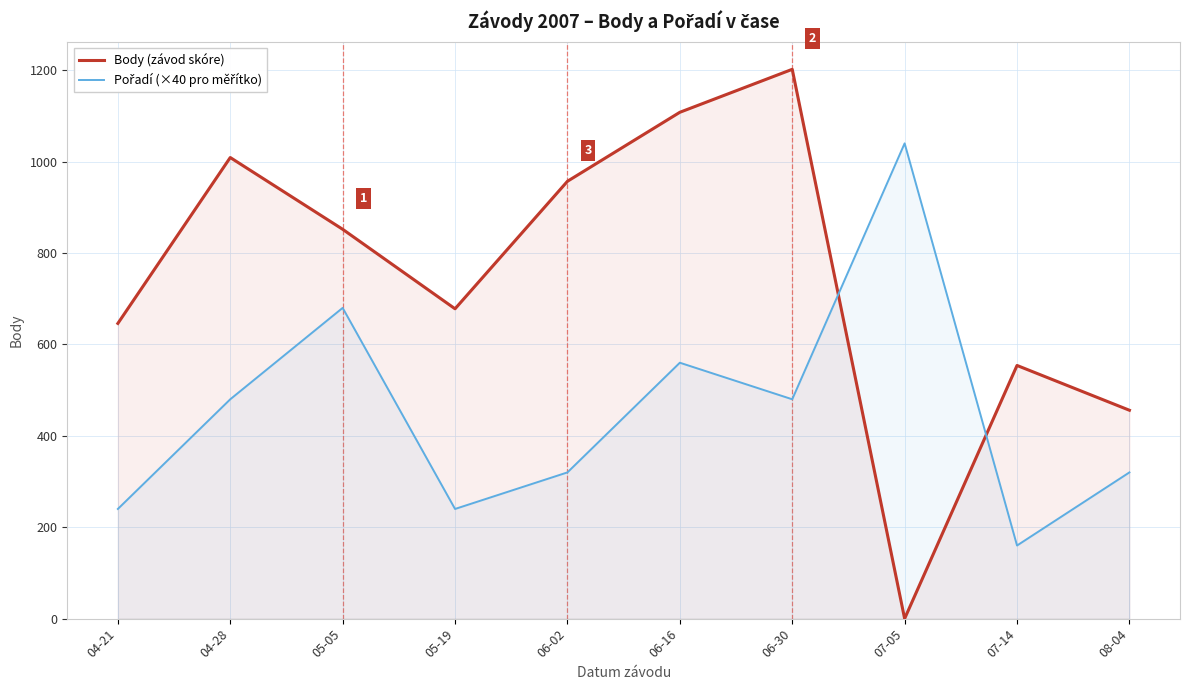

How many series are shown in this chart?

2